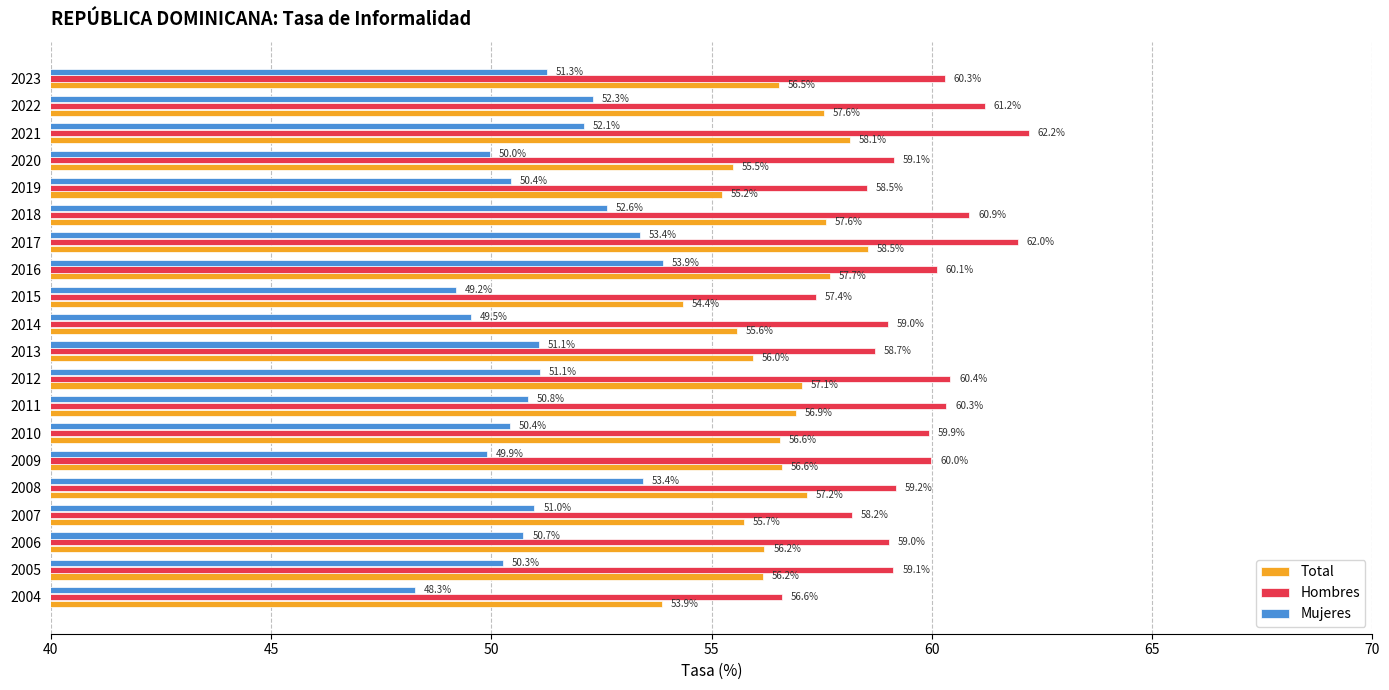

What is the spread (max minus min) of values at 2012?

9.3